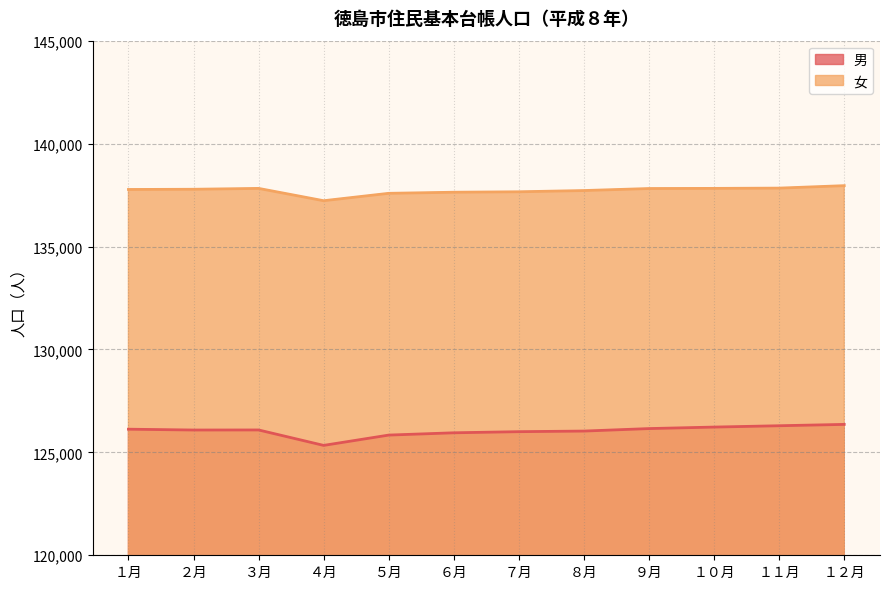

The 男 series shows 126293 at １１月. True or false?

True